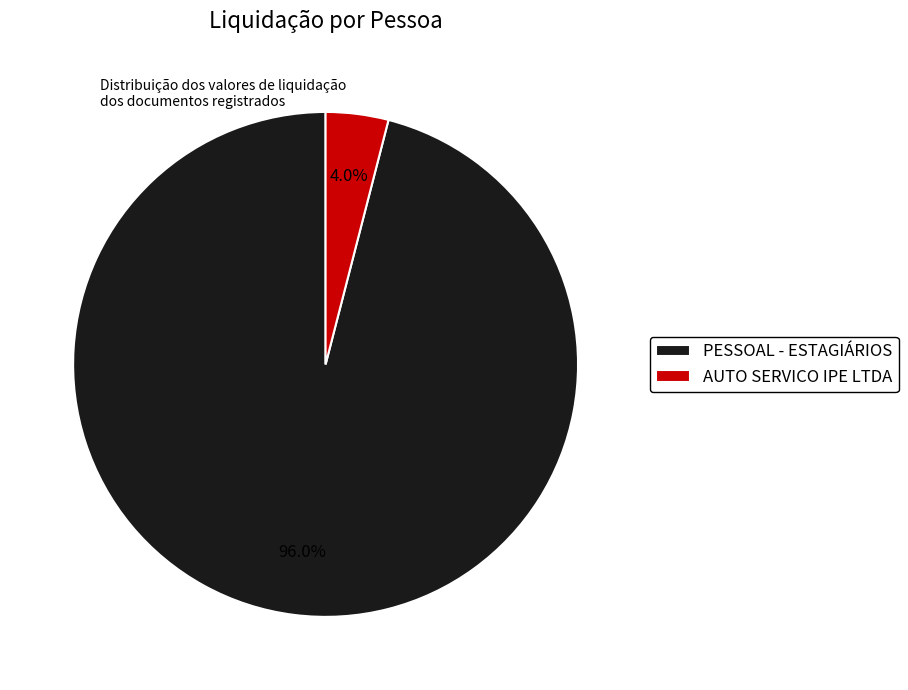

Do AUTO SERVICO IPE LTDA and PESSOAL - ESTAGIÁRIOS together represent more than half of the pie?

Yes